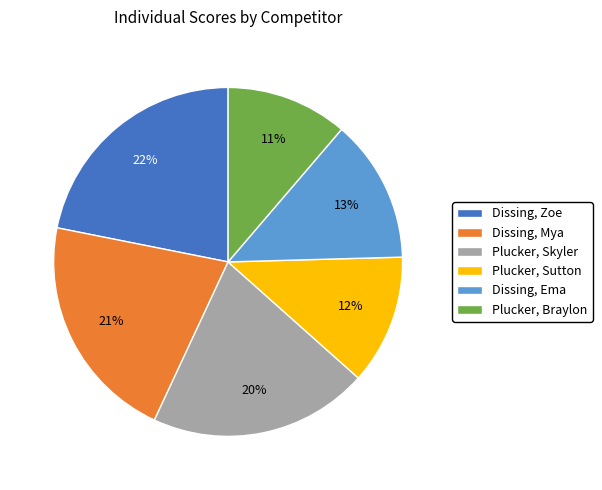

Which slice is the smallest?

Plucker, Braylon